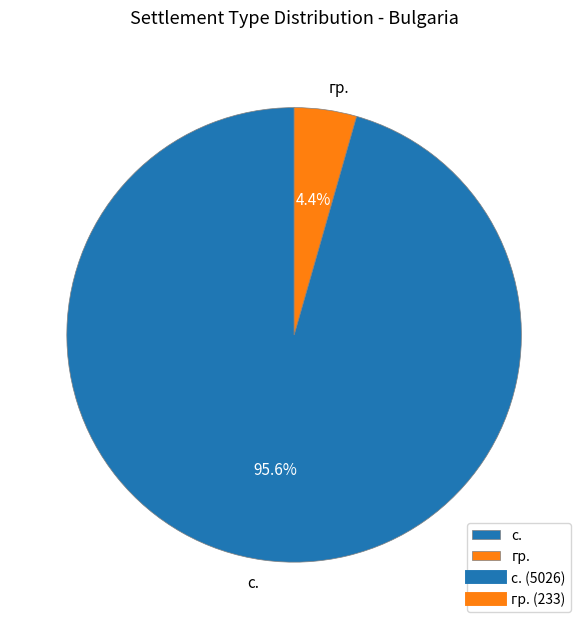

What portion of the pie excludes с.?

4.4%